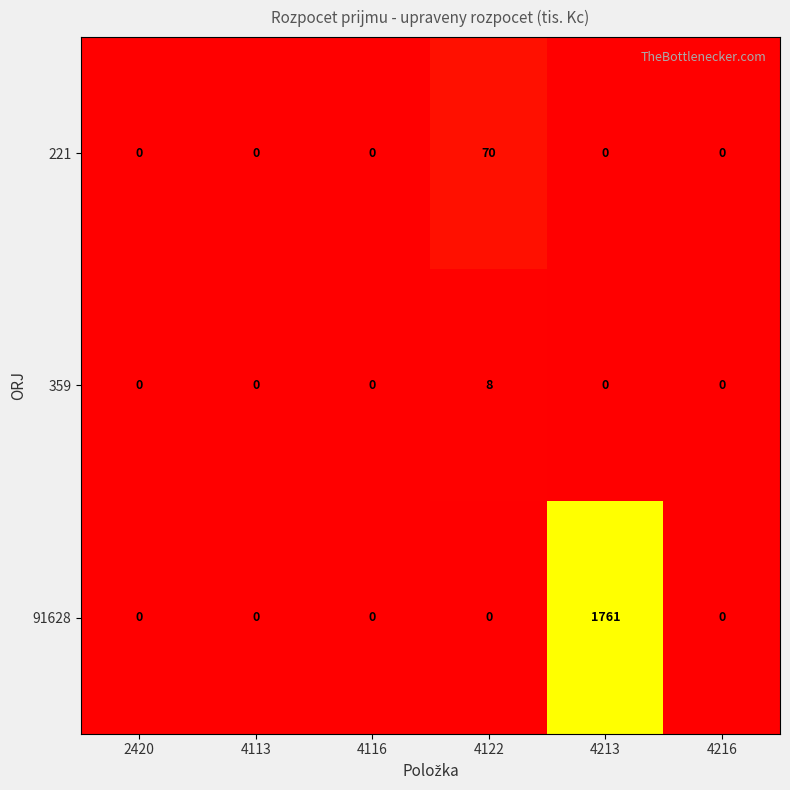

Count the number of data series in this chart.

3